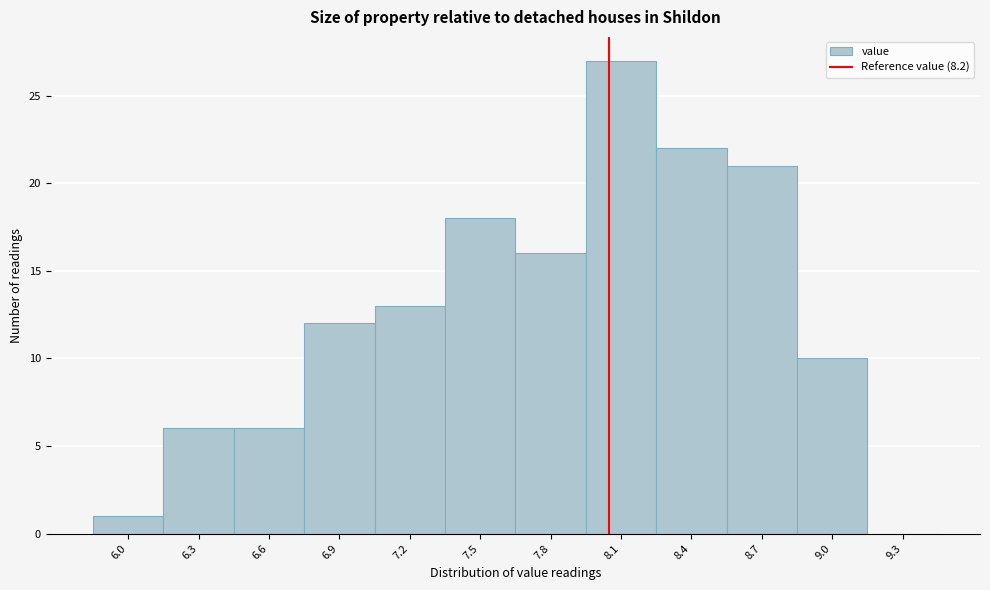

Reading left to right, transcribe all the data shown in this chart.

6.0=1	6.3=6	6.6=6	6.9=12	7.2=13	7.5=18	7.8=16	8.1=27	8.4=22	8.7=21	9.0=10	9.3=0